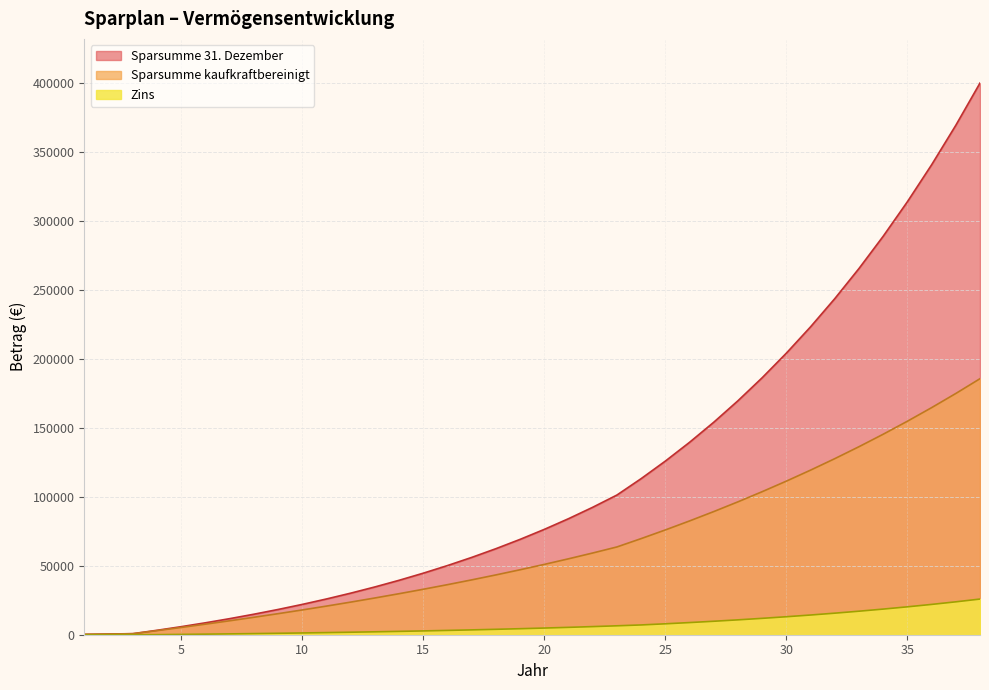

What is the maximum value shown in the chart?

400316.0